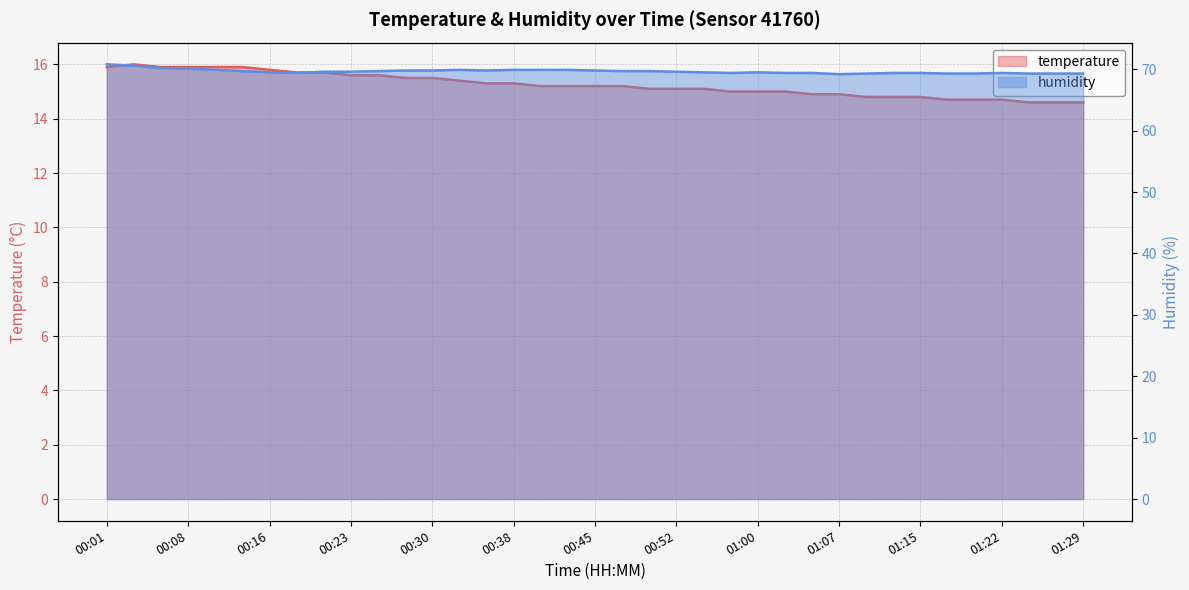

What is the average value of the temperature series?

15.2